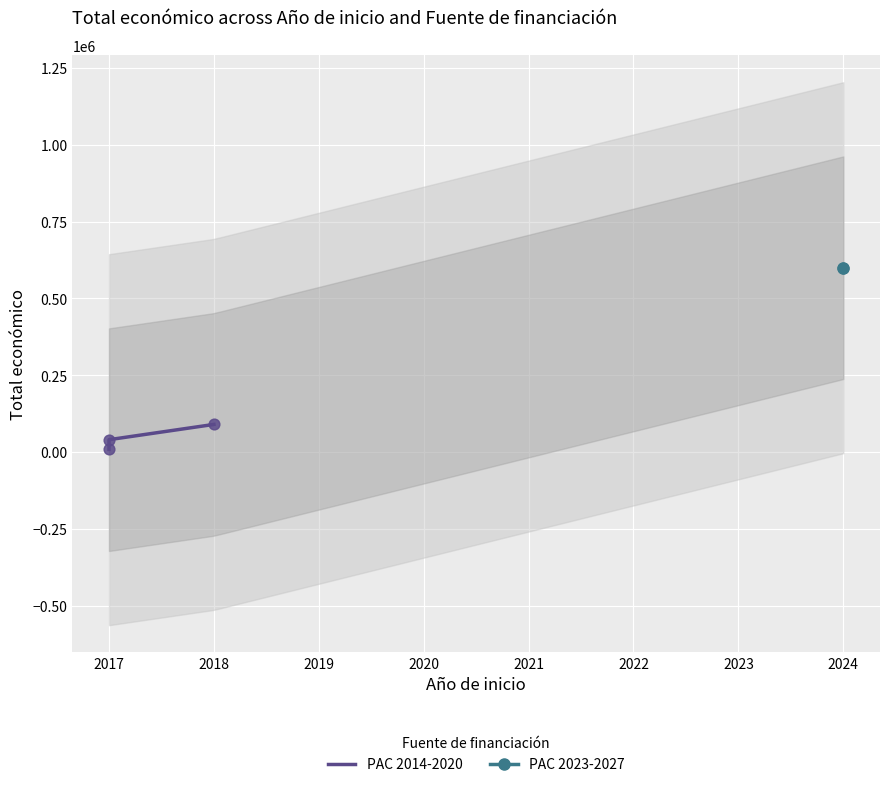

What is the change in value from 2017 to 2018?

+81326